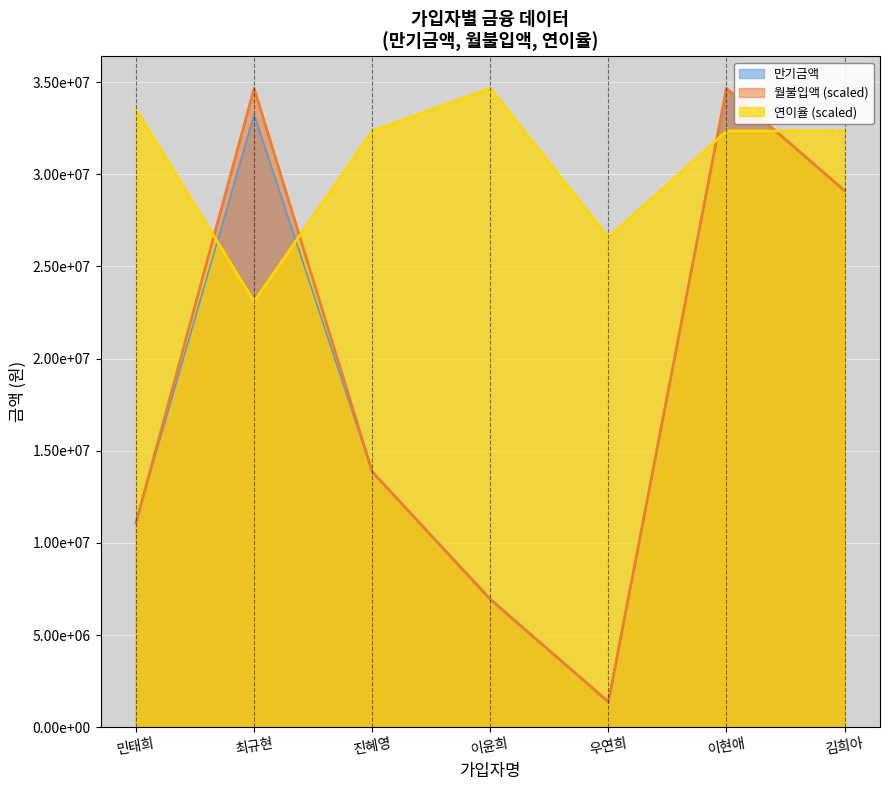

Which label corresponds to the largest value in the chart?

이현애